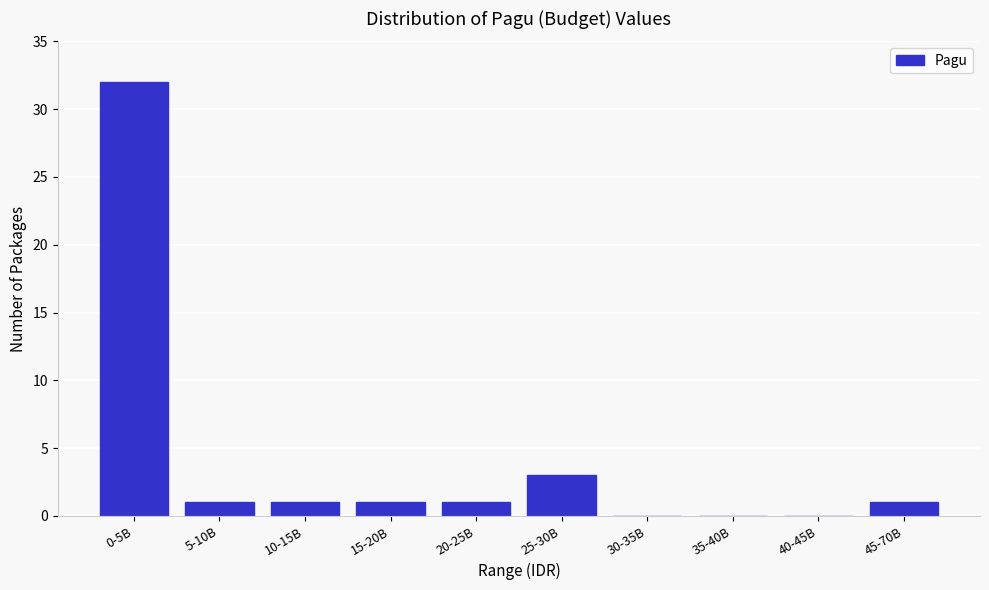

Reading right to left, extract all data points from this chart.

45-70B=1	40-45B=0	35-40B=0	30-35B=0	25-30B=3	20-25B=1	15-20B=1	10-15B=1	5-10B=1	0-5B=32